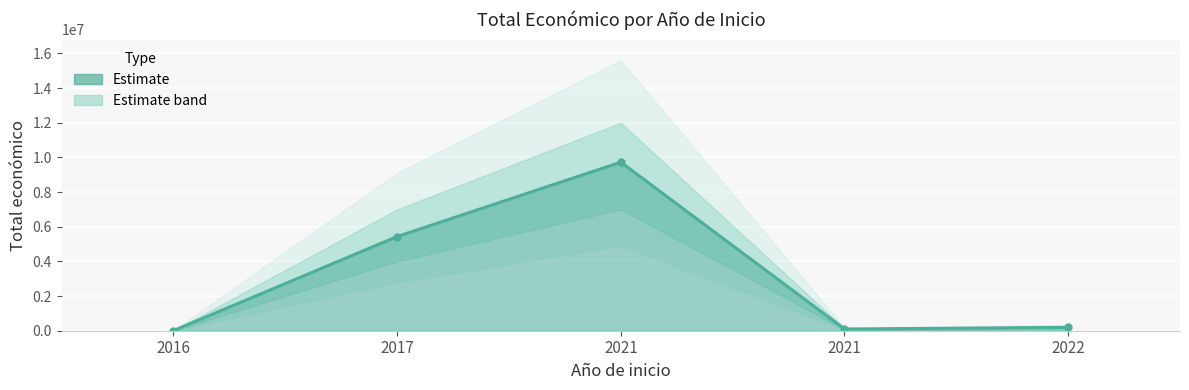

Is it true that the value at 2021 is 2223303?

False